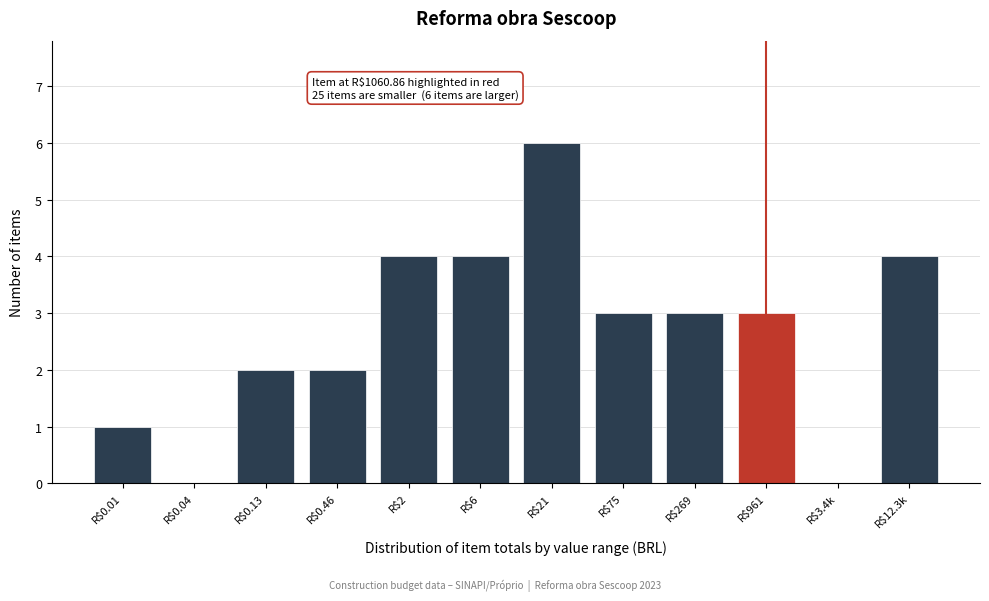

Read the value at R$75.

3